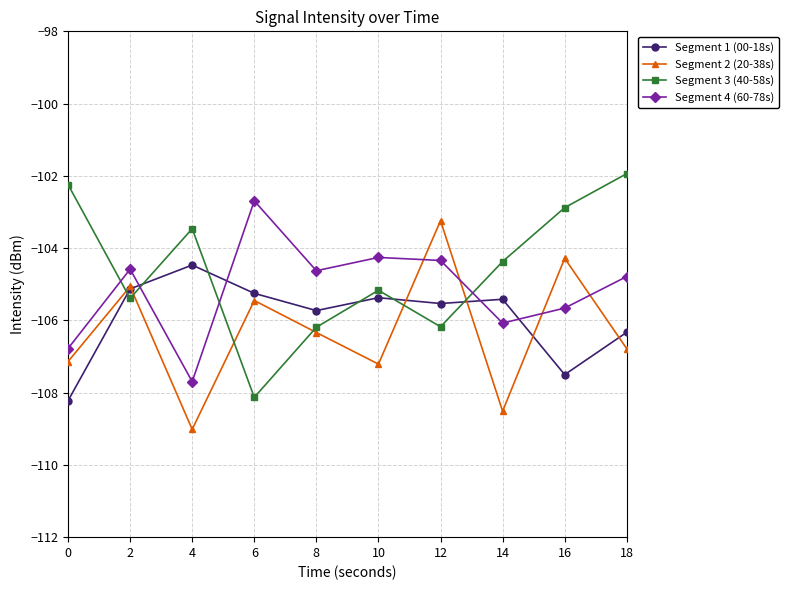

Which series has the largest range (max minus min)?

Segment 3 (40-58s)